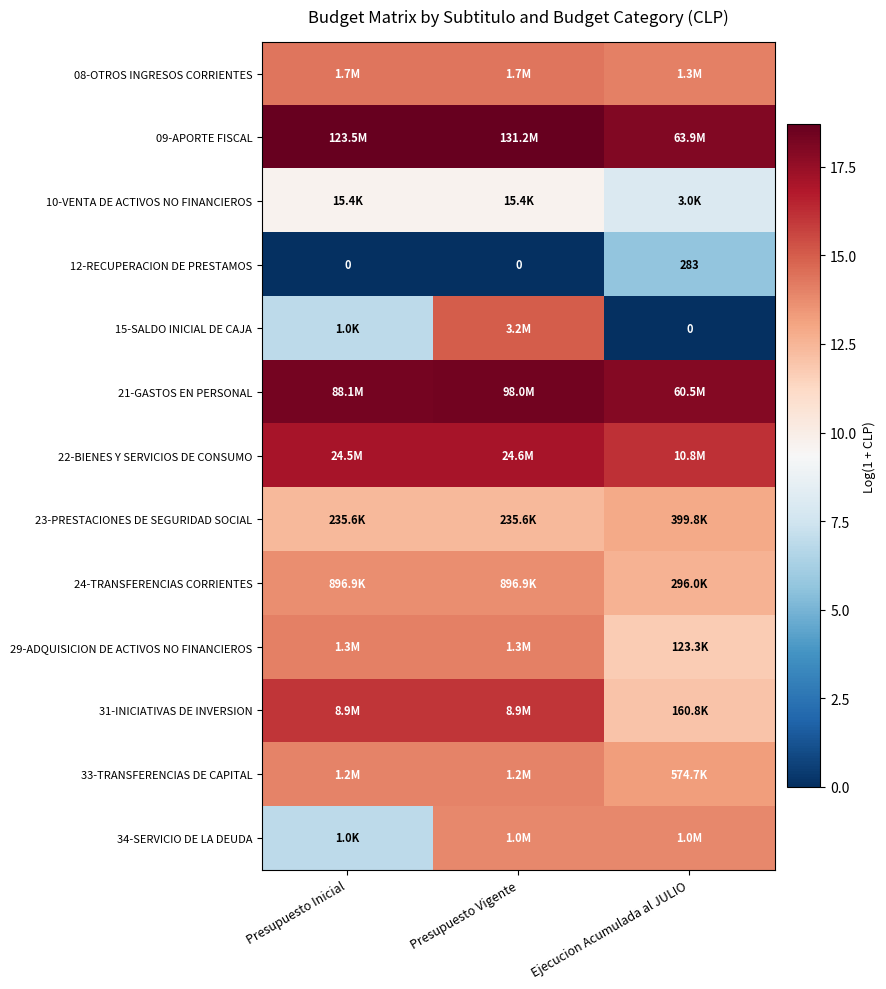

Is it true that 23-PRESTACIONES DE SEGURIDAD SOCIAL equals 22.9 at Ejecucion Acumulada al JULIO?

False